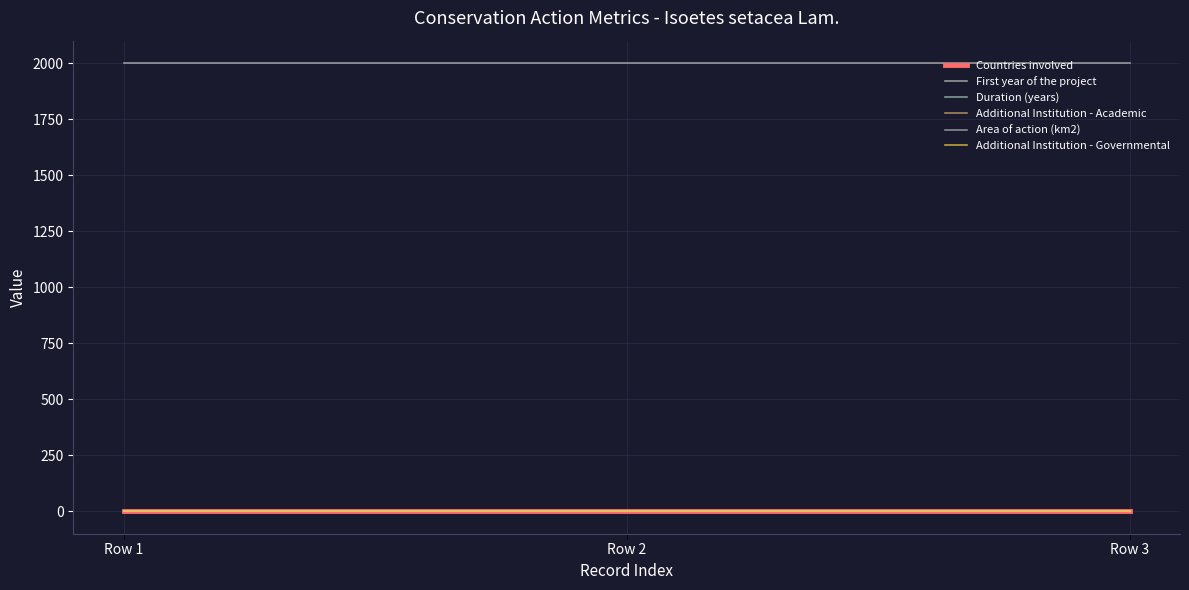

What is the sum of all First year of the project values?

6003.0